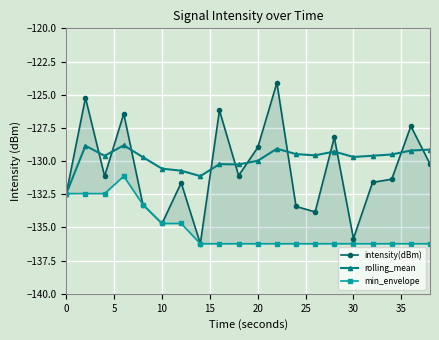

What is the lowest value of the rolling_mean series?

-132.4